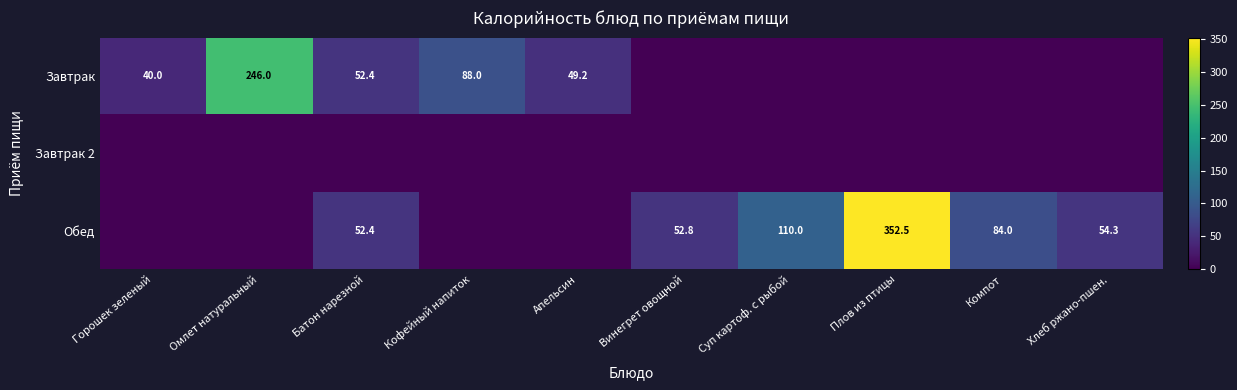

Is it true that Обед equals 84.0 at Компот?

True